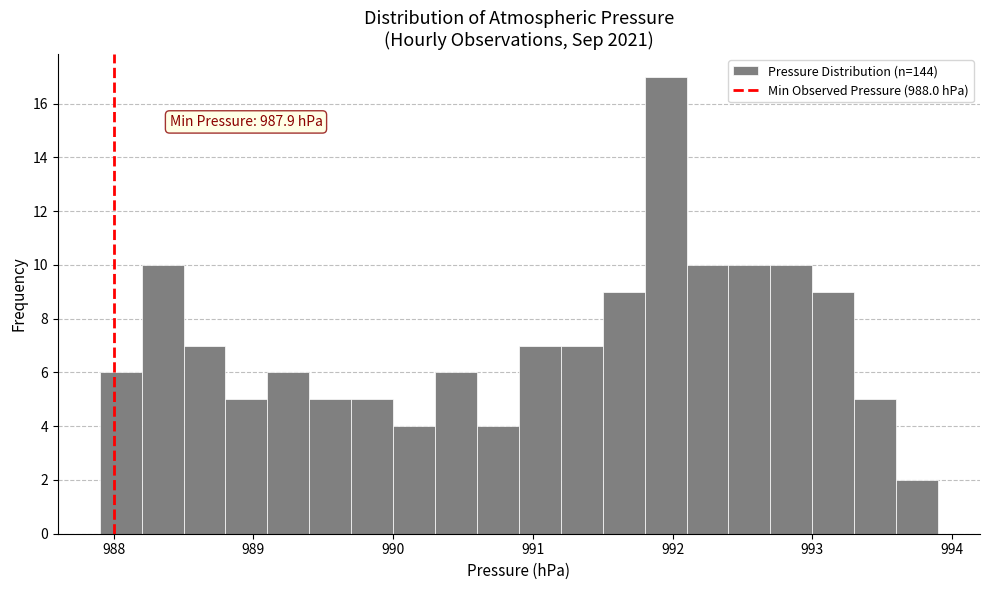

Read against the x-axis, roughly where is the centre of the tallest bar?

992.0